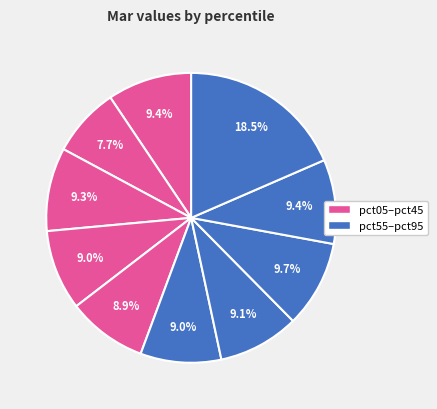

Does any single category account for the majority?

No